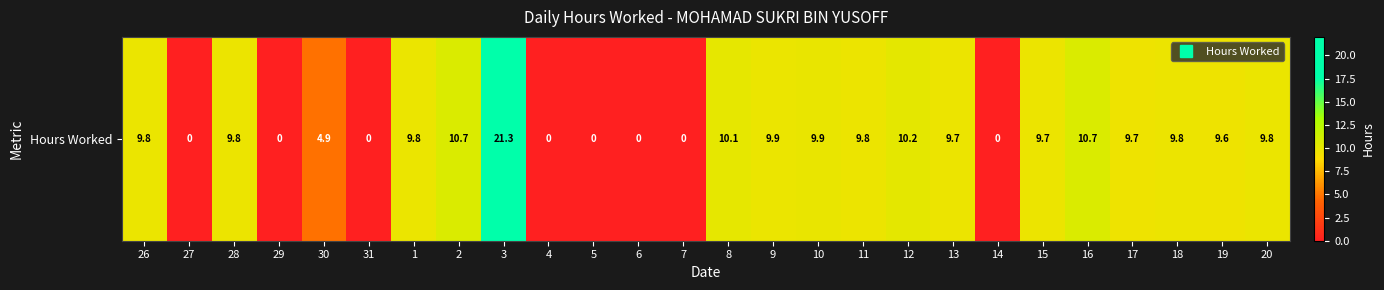

The value at 1 is 9.8. True or false?

True